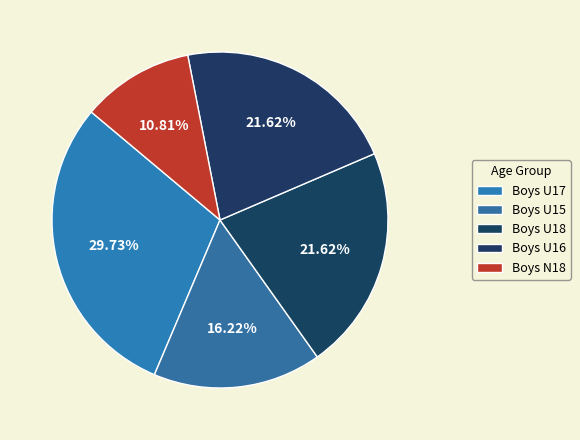

Which slice is the largest?

Boys U17